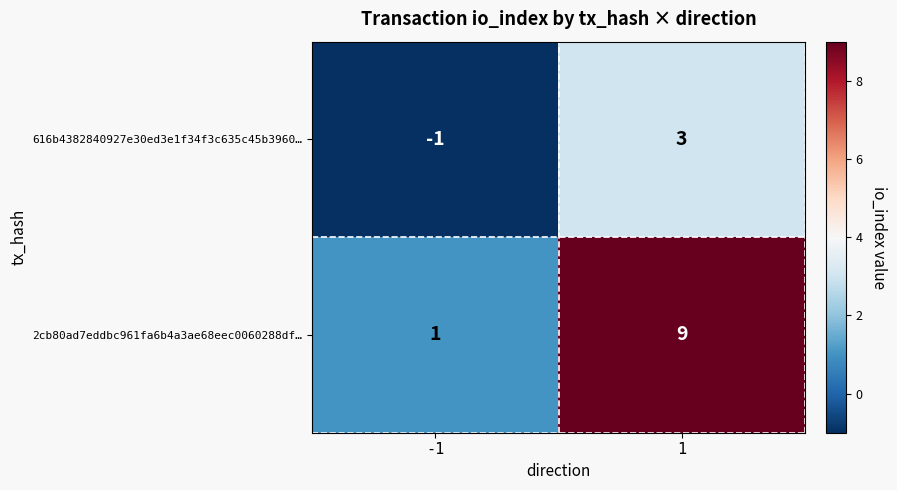

What is the difference between the 616b4382840927e30ed3e1f34f3c635c45b3960… values at 1 and -1?

4